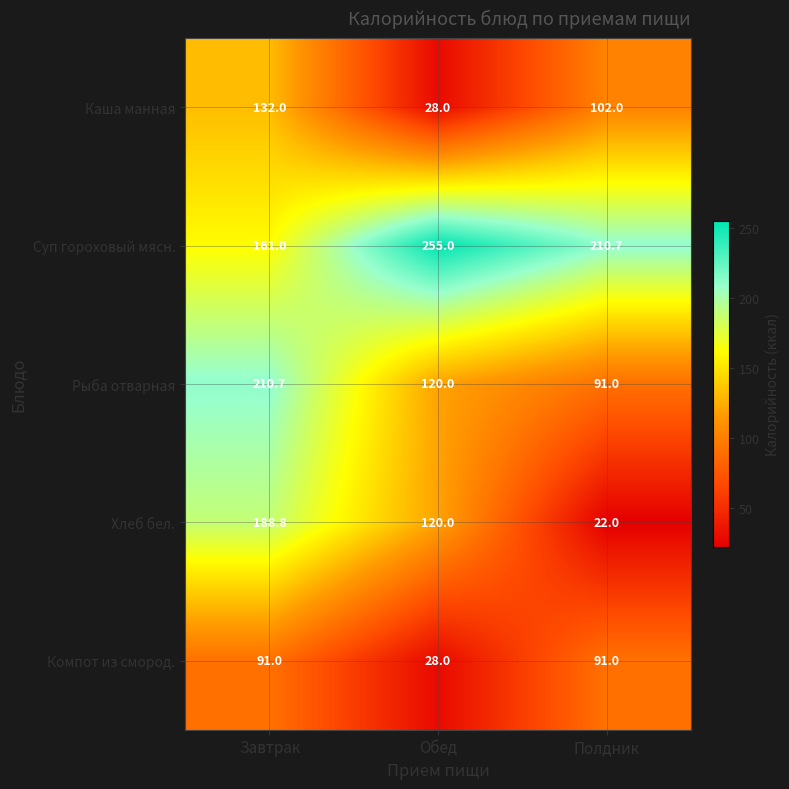

At Завтрак, list the series in order from largest to smallest.

Рыба отварная, Хлеб бел., Суп гороховый мясн., Каша манная, Компот из смород.